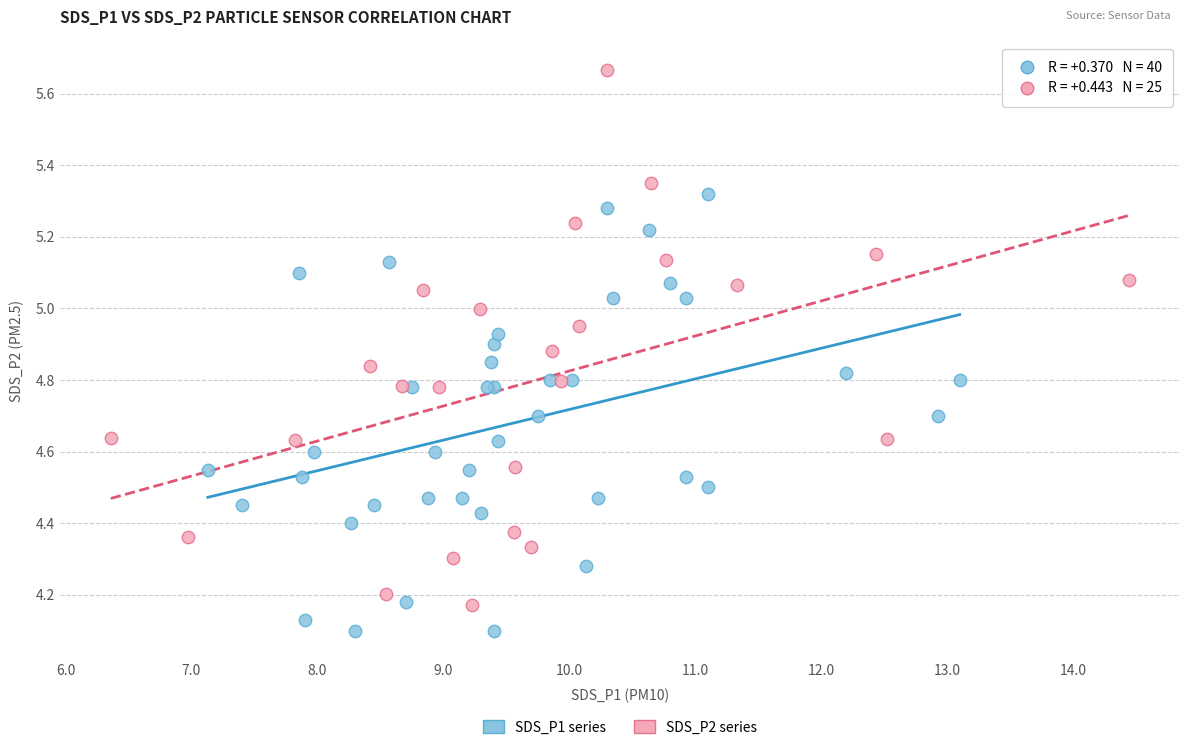

Which series reaches the minimum Y coordinate?

SDS_P1 series